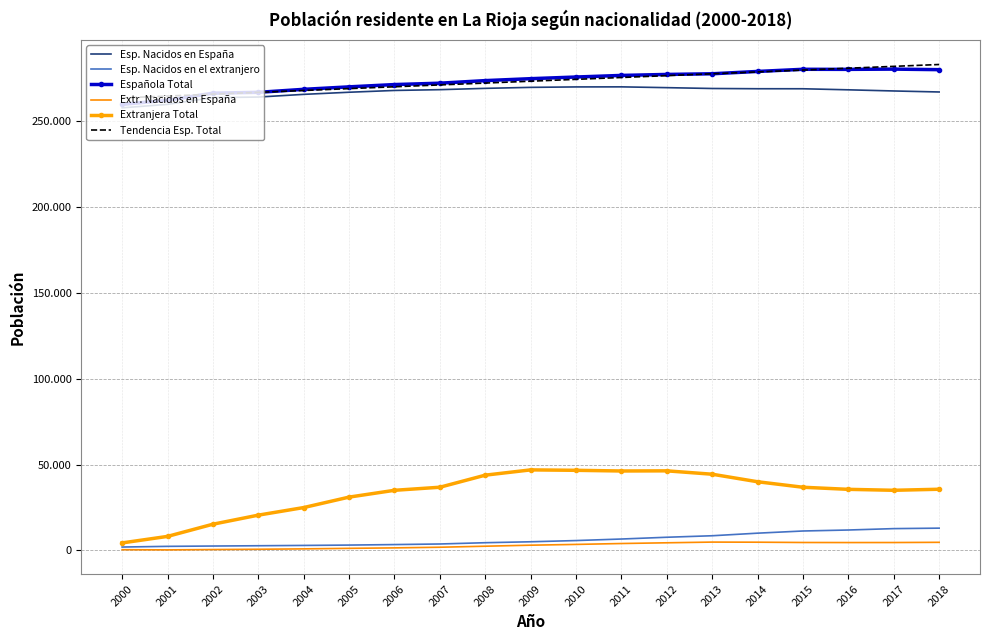

What are all the series names shown in the legend?

Esp. Nacidos en España, Esp. Nacidos en el extranjero, Española Total, Extr. Nacidos en España, Extranjera Total, Tendencia Esp. Total